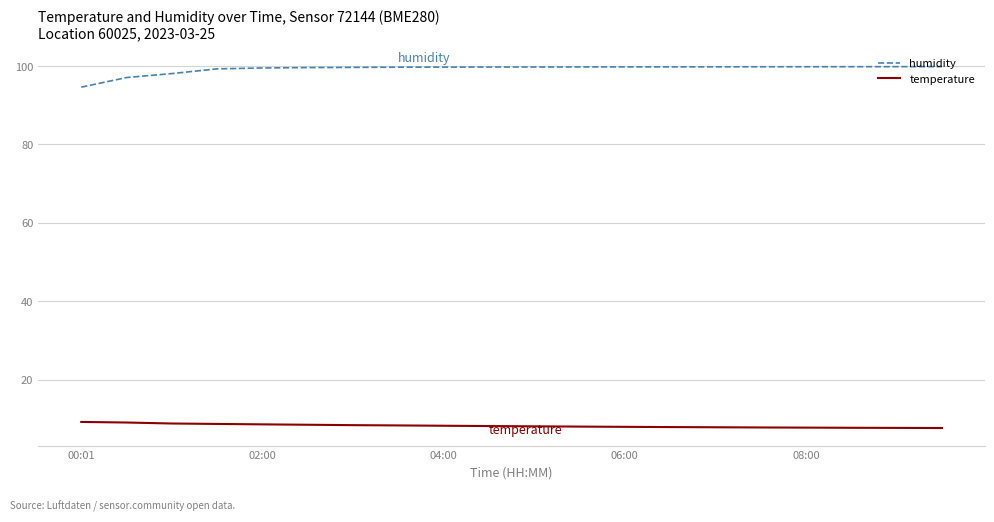

List the series in order of their overall mean, highest first.

humidity, temperature